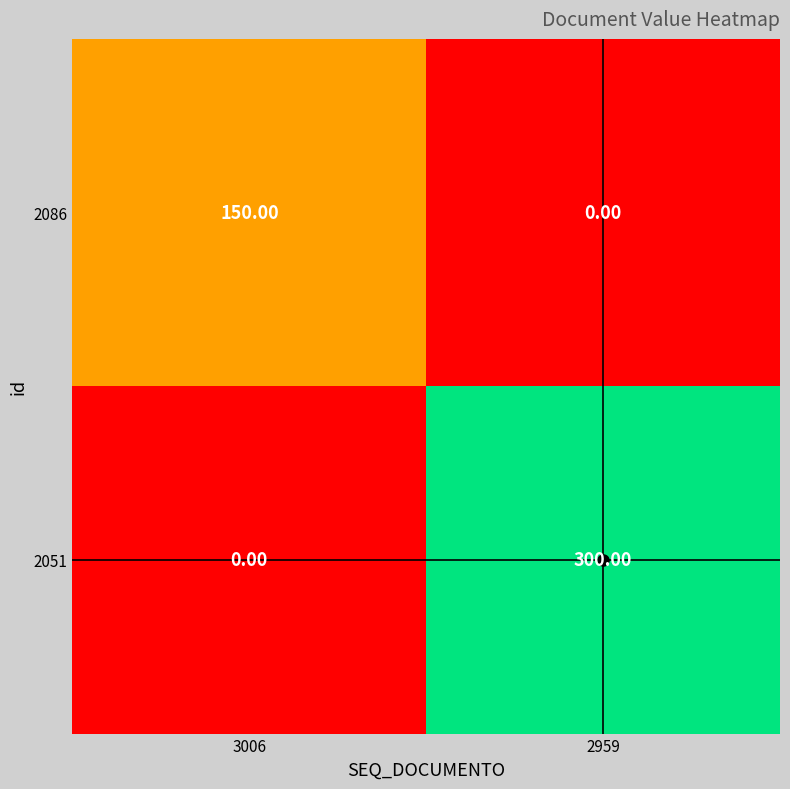

Which series has the widest spread of values?

2051